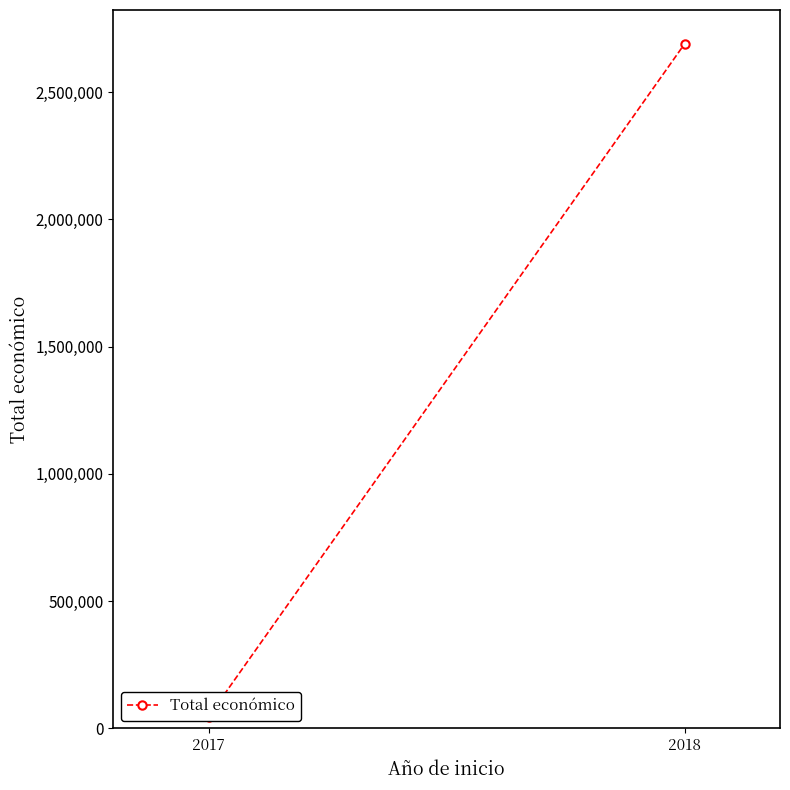

At which label is the value closest to 1368147?

2017